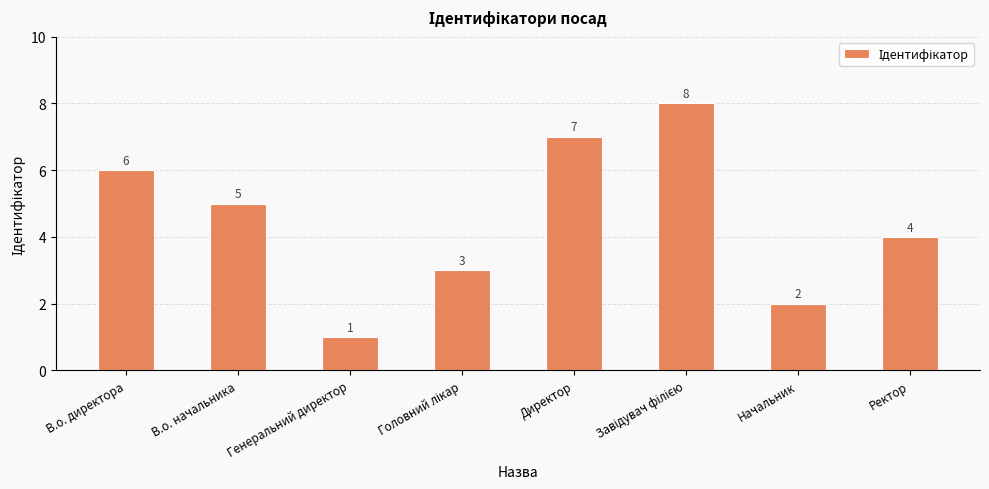

What is the label of the 1st bar from the right?

Ректор